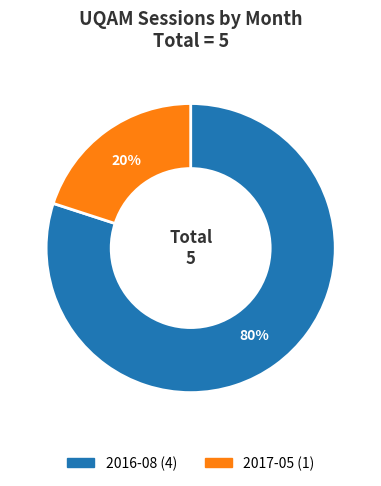

To the nearest percent, what is the combined percentage of 2017-05 and 2016-08?

100%